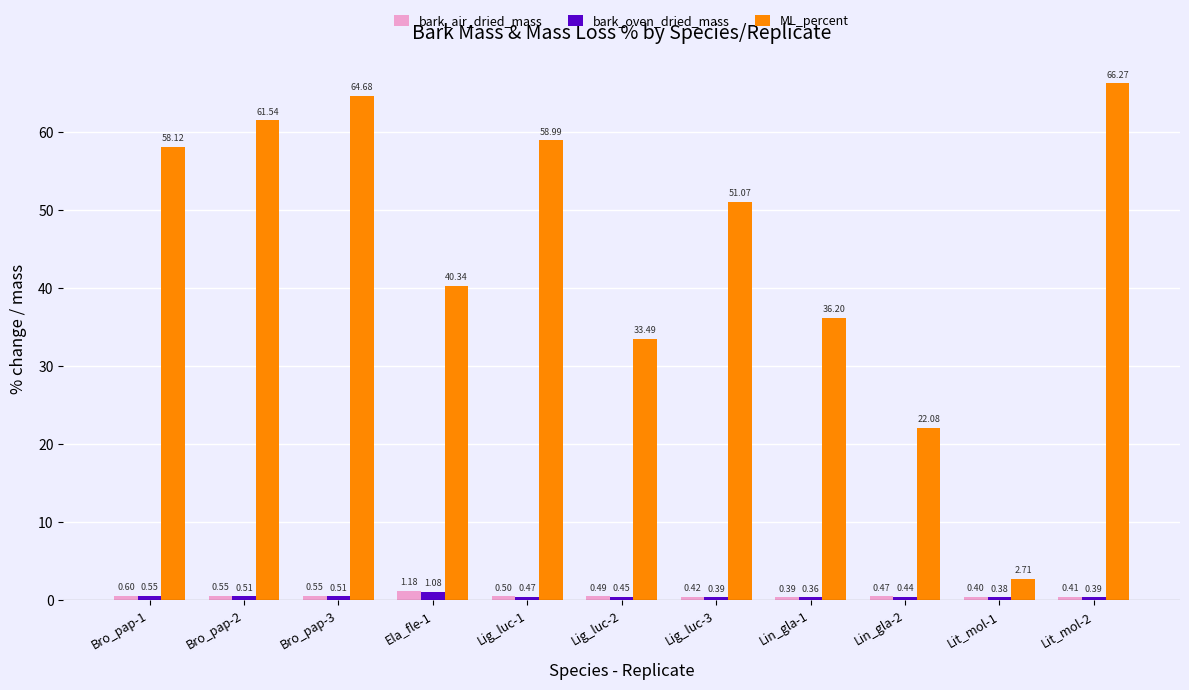

Which series has the widest spread of values?

ML_percent